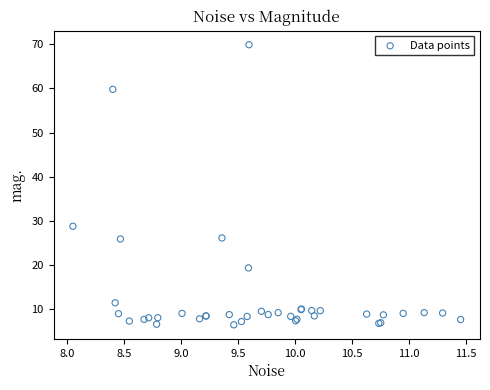

What Y value in the scatter plot is closest to 38?

28.8